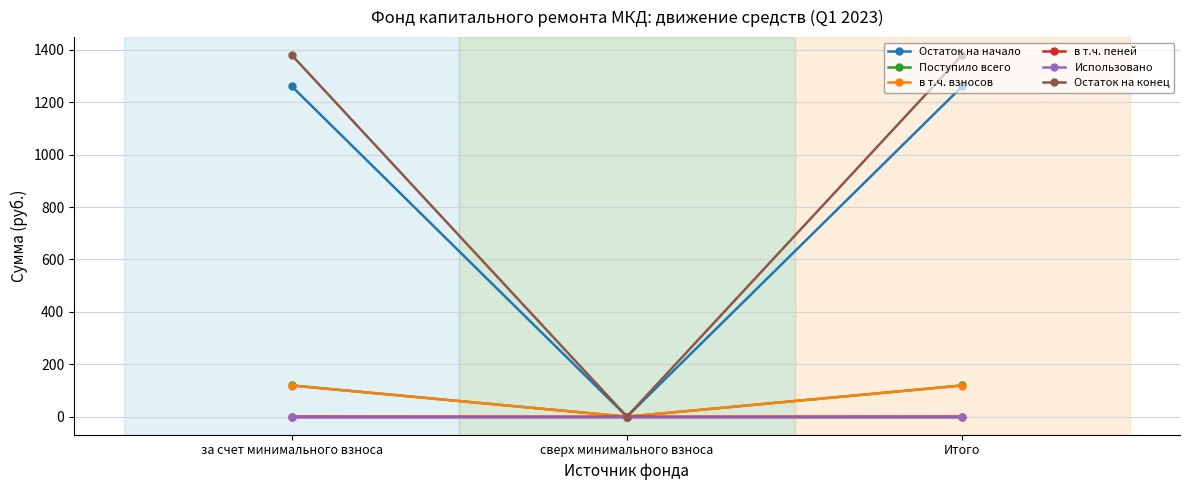

What is the greatest value displayed?

1380.0